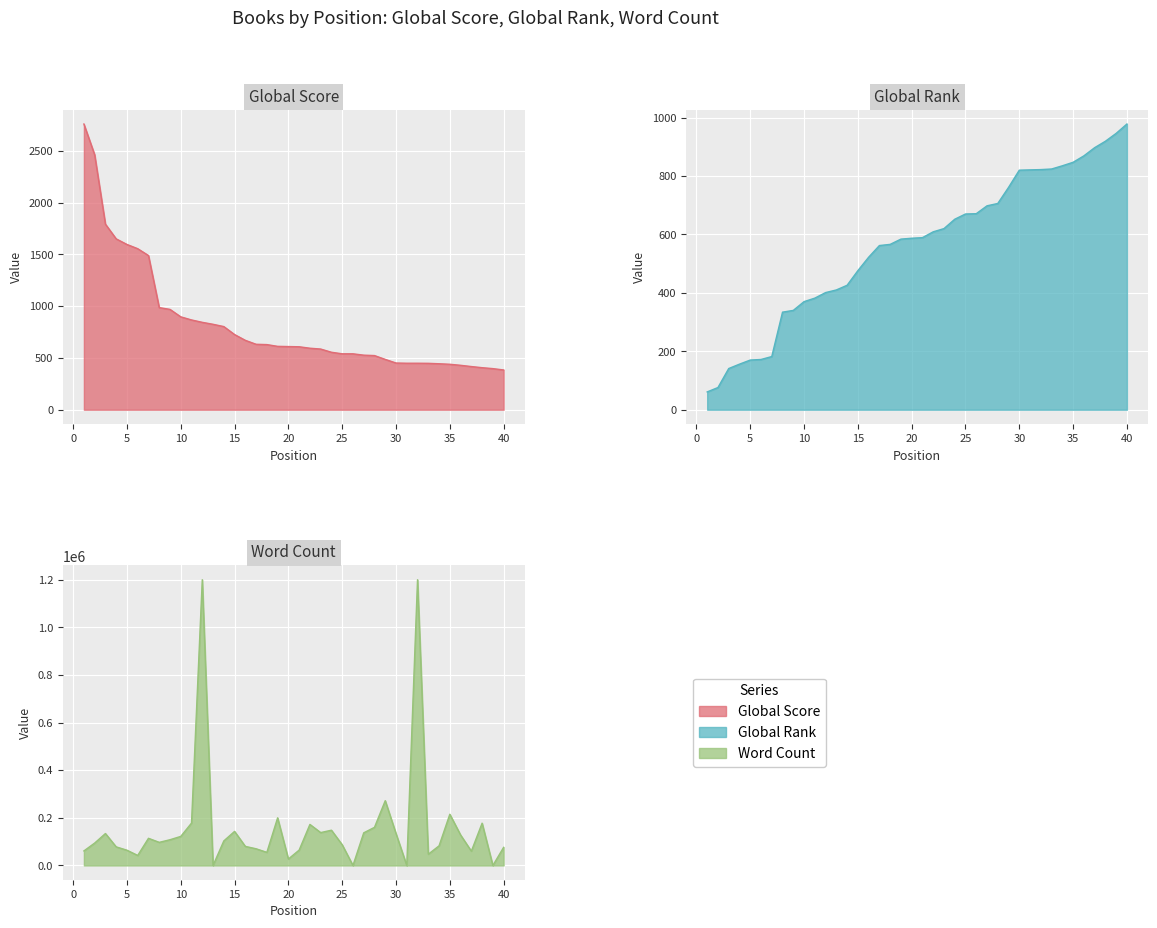

Which label corresponds to the smallest value in the chart?

13